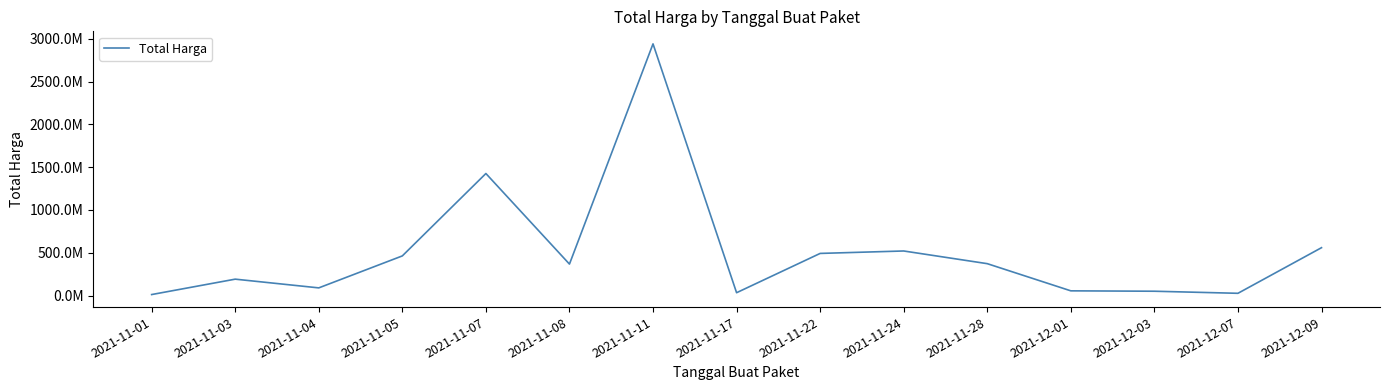

How many interior local valleys (lower than both neighbors) does the data have?

4